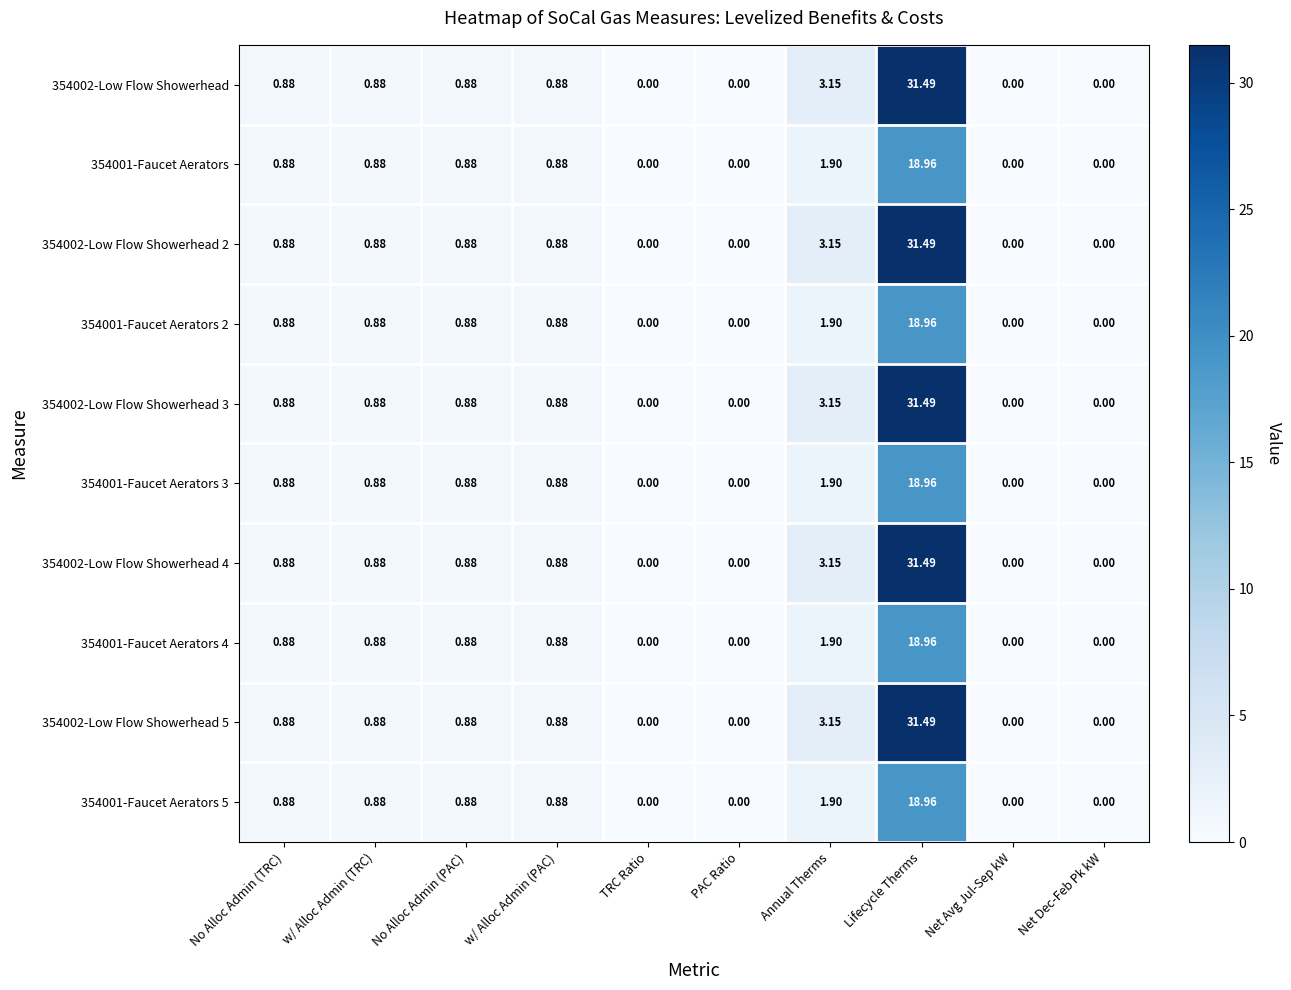

At which category is the sum across all series the highest?

Lifecycle Therms